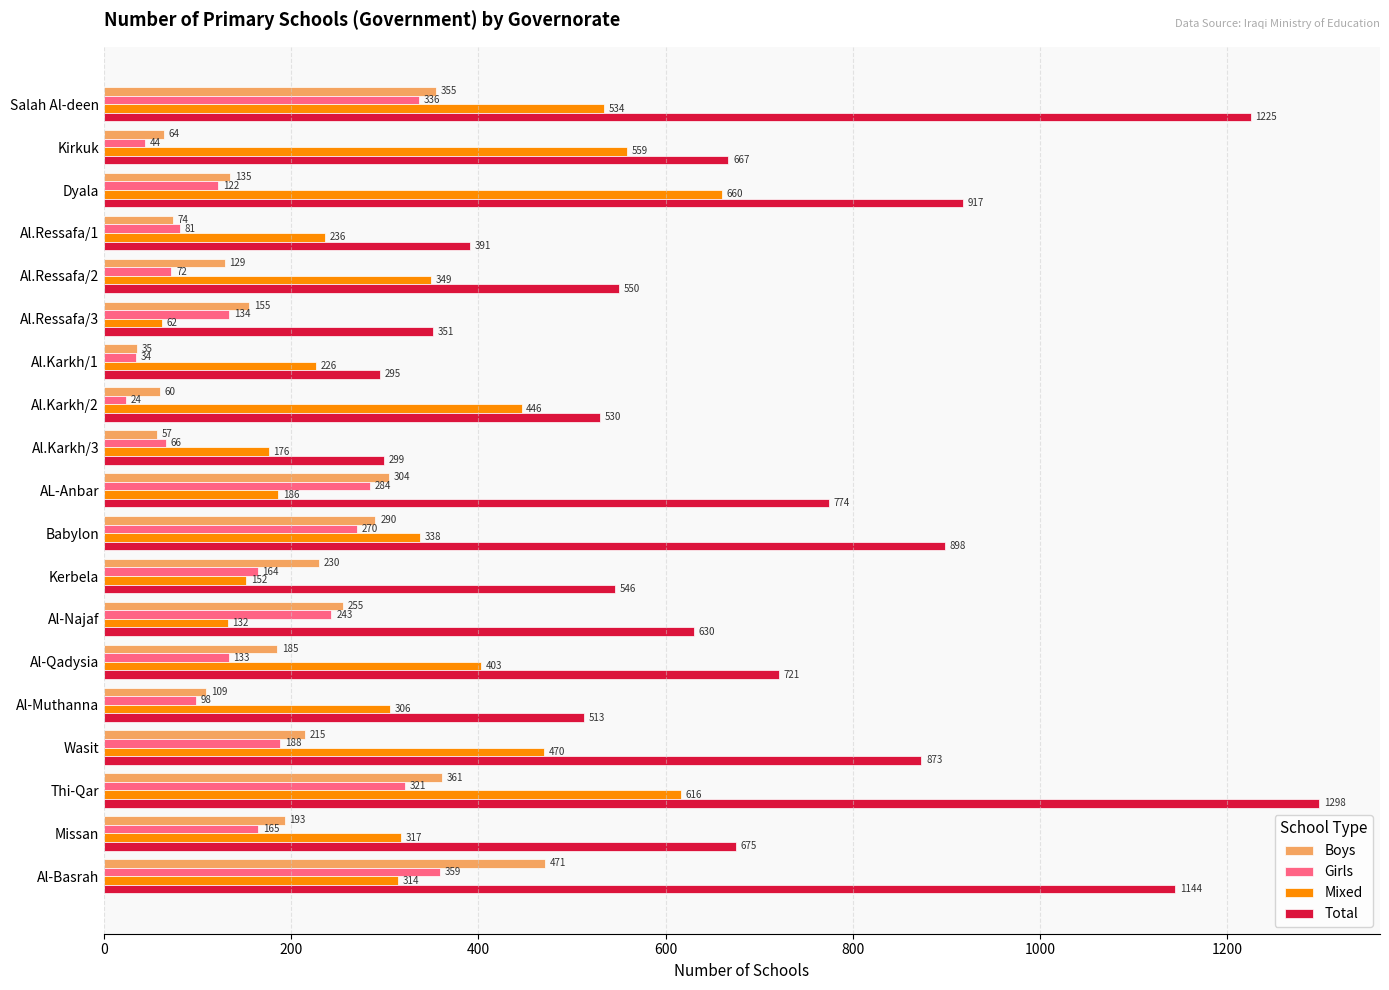

Between Salah Al-deen and Dyala, which series saw the biggest shift?

Total